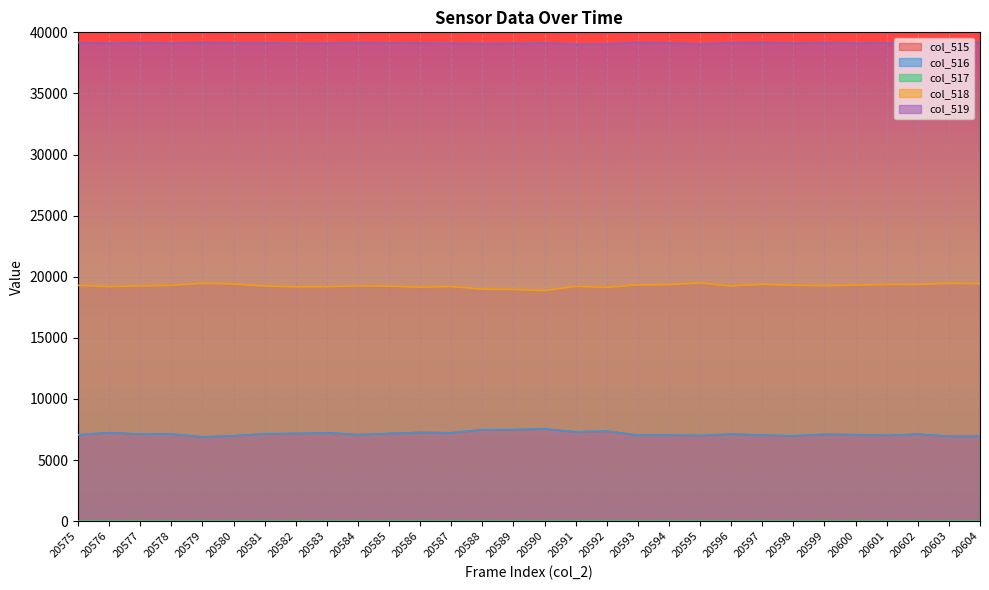

Reading left to right, transcribe all the data shown in this chart.

col_515: 20575=7066	20576=7232	20577=7122	20578=7126	20579=6894	20580=6978	20581=7146	20582=7169	20583=7226	20584=7076	20585=7165	20586=7261	20587=7226	20588=7479	20589=7481	20590=7540	20591=7301	20592=7358	20593=7033	20594=7034	20595=6995	20596=7130	20597=7034	20598=6973	20599=7108	20600=7069	20601=7014	20602=7118	20603=6942	20604=6941
col_516: 20575=7065	20576=7232	20577=7119	20578=7126	20579=6893	20580=6977	20581=7145	20582=7168	20583=7224	20584=7074	20585=7165	20586=7261	20587=7224	20588=7478	20589=7480	20590=7539	20591=7299	20592=7357	20593=7033	20594=7034	20595=6993	20596=7129	20597=7034	20598=6973	20599=7107	20600=7068	20601=7013	20602=7118	20603=6941	20604=6941
col_517: 20575=1	20576=0	20577=3	20578=0	20579=1	20580=1	20581=1	20582=1	20583=2	20584=2	20585=0	20586=0	20587=2	20588=1	20589=1	20590=1	20591=2	20592=1	20593=0	20594=0	20595=2	20596=1	20597=0	20598=0	20599=1	20600=1	20601=1	20602=0	20603=1	20604=0
col_518: 20575=19297	20576=19190	20577=19245	20578=19288	20579=19461	20580=19405	20581=19237	20582=19173	20583=19190	20584=19245	20585=19230	20586=19141	20587=19199	20588=18977	20589=18954	20590=18861	20591=19211	20592=19128	20593=19324	20594=19359	20595=19486	20596=19246	20597=19383	20598=19306	20599=19260	20600=19315	20601=19369	20602=19363	20603=19457	20604=19427
col_519: 20575=39172	20576=39113	20577=39168	20578=39121	20579=39180	20580=39152	20581=39152	20582=39110	20583=39113	20584=39168	20585=39140	20586=39133	20587=39110	20588=39079	20589=39100	20590=39134	20591=39023	20592=39049	20593=39178	20594=39142	20595=39054	20596=39159	20597=39179	20598=39121	20599=39161	20600=39121	20601=39152	20602=39054	20603=39136	20604=39167